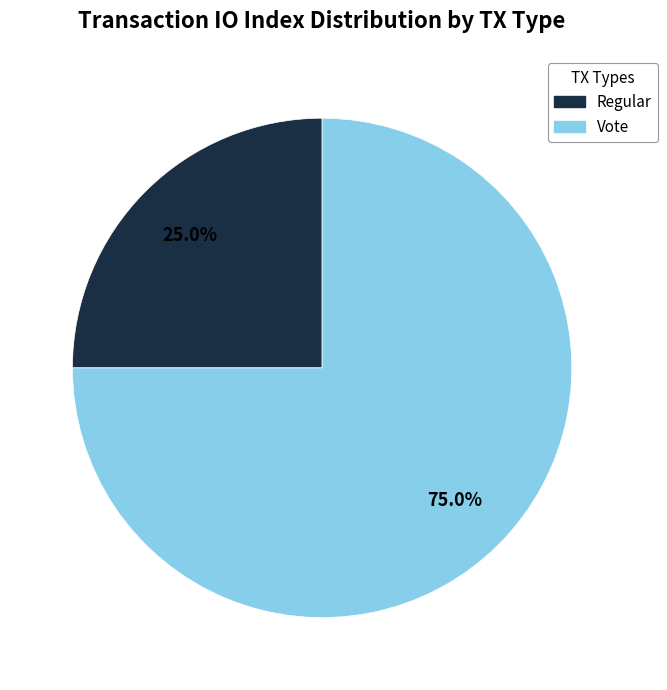

How many slices are in this pie chart?

2